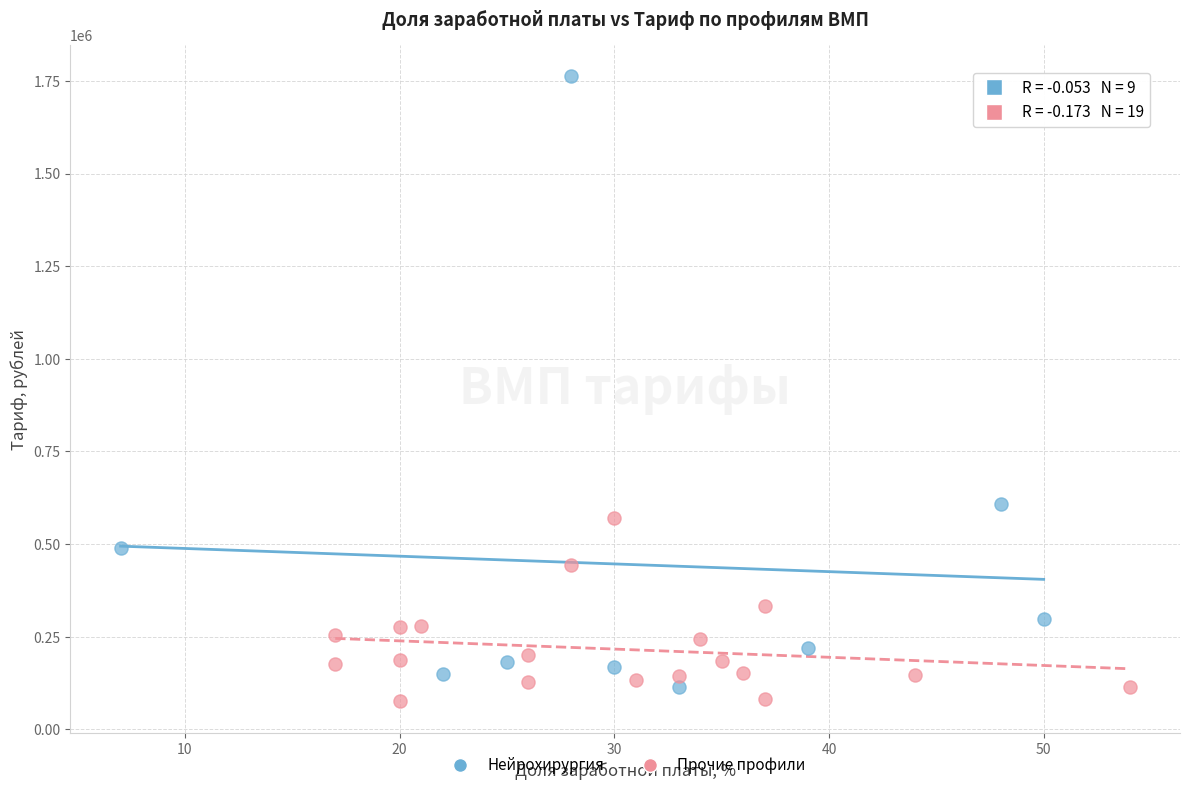

Which series contains the lowest Y value?

Прочие профили